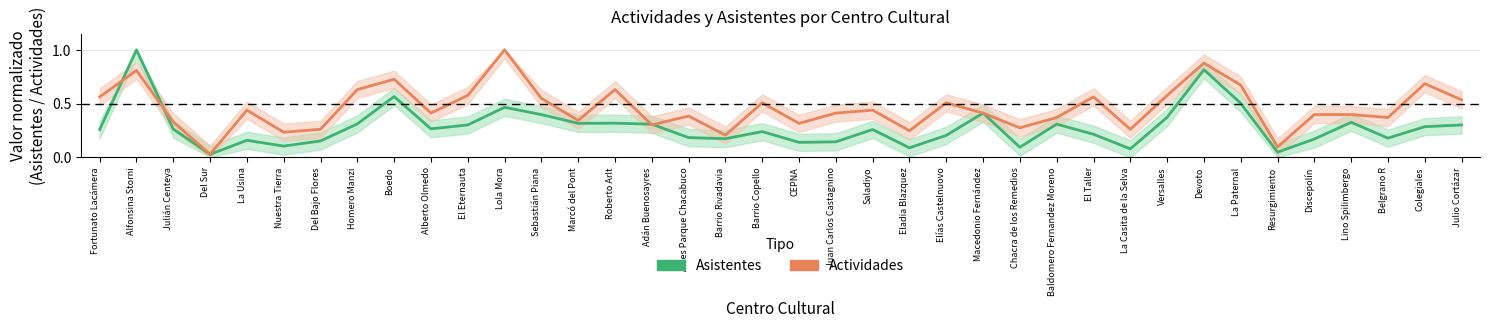

Between which two adjacent categories do Asistentes (normalizado) and Actividades (normalizado) first intersect?

Fortunato Lacámera and Alfonsina Storni